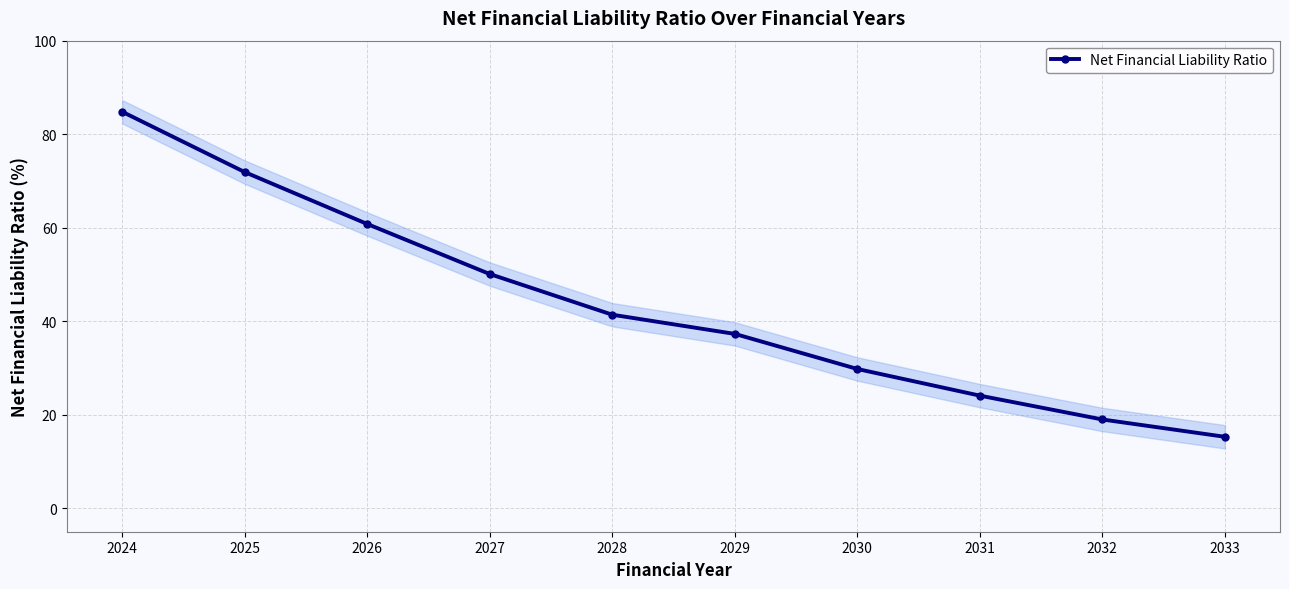

What is the difference between the values at 2033 and 2032?

3.7